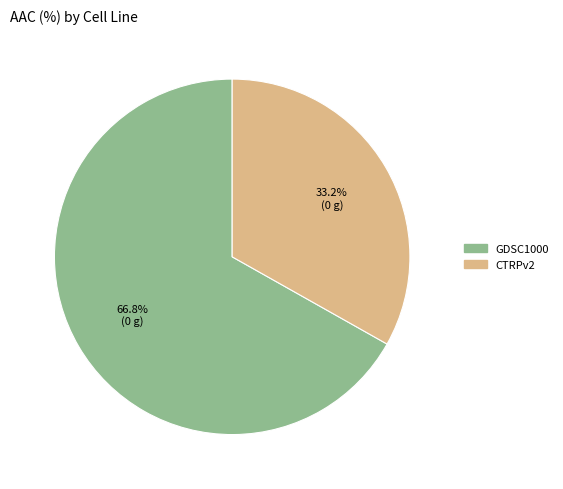

Approximately how many times larger is the value at CTRPv2 compared to GDSC1000?

0.5